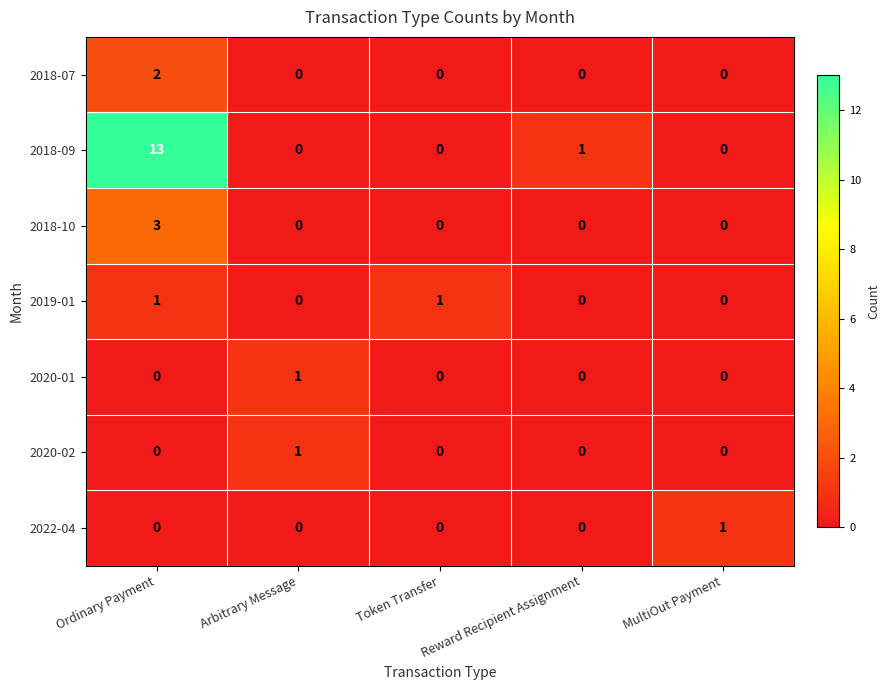

How many categories are shown in the chart?

5